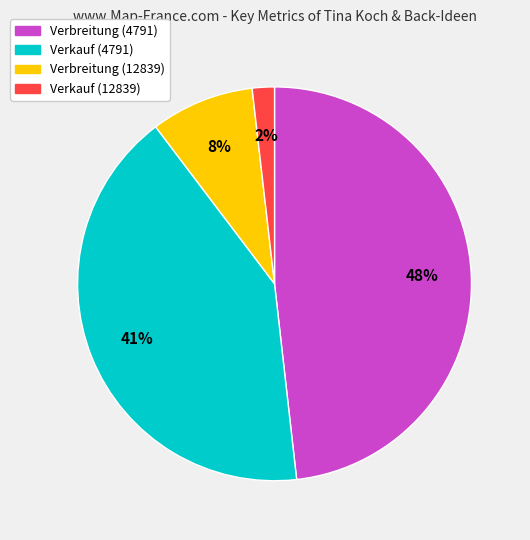

What is the ratio of the value at Verbreitung (4791) to the value at Verkauf (4791)?

1.2